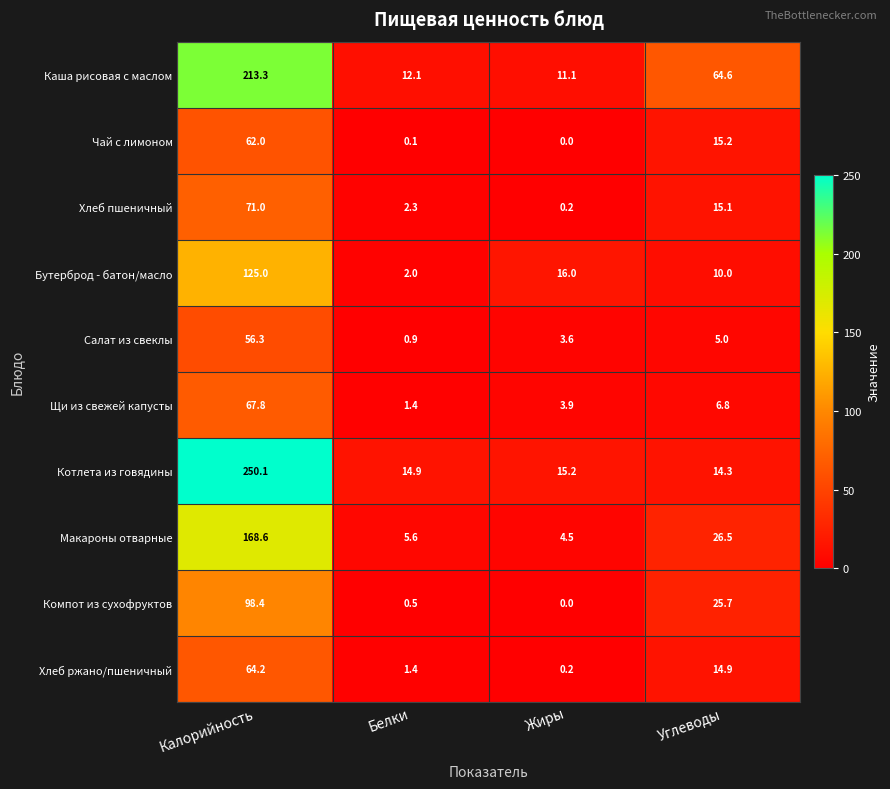

Which category has the lowest value in the Каша рисовая с маслом series?

Жиры